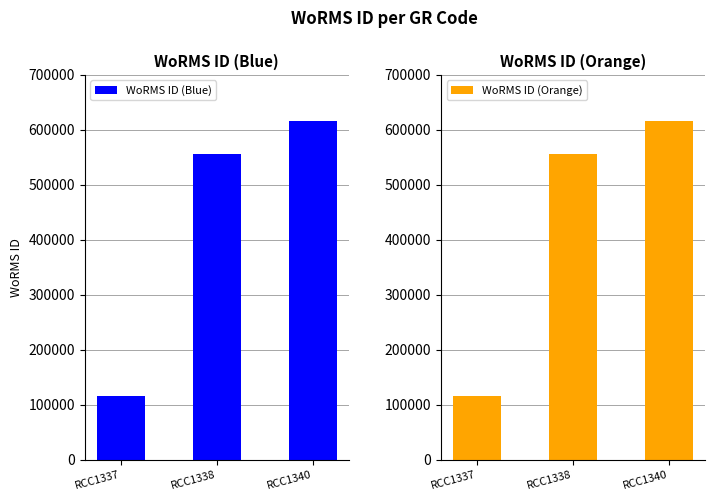

At which label is WoRMS ID (Blue) closest to 365252?

RCC1338